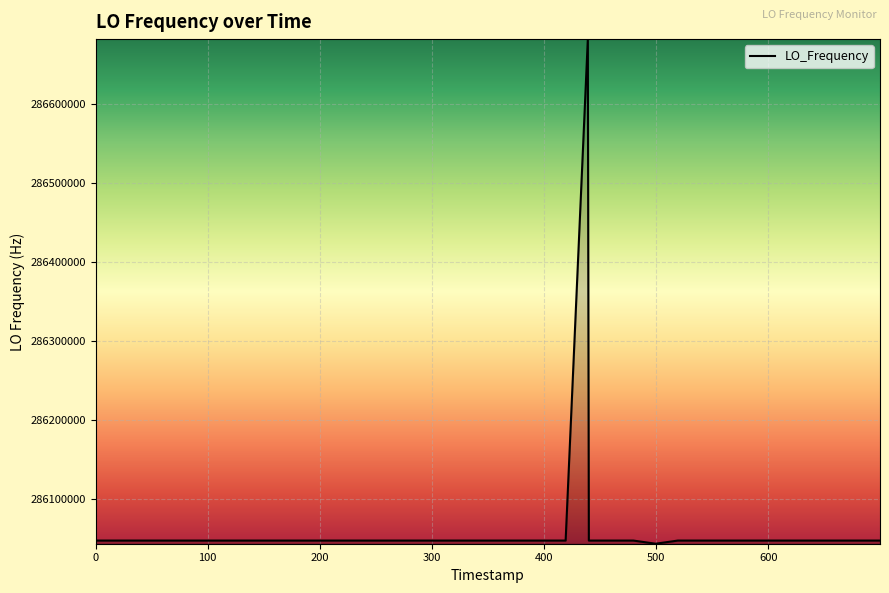

What is the difference between the maximum and minimum values?

639697.6